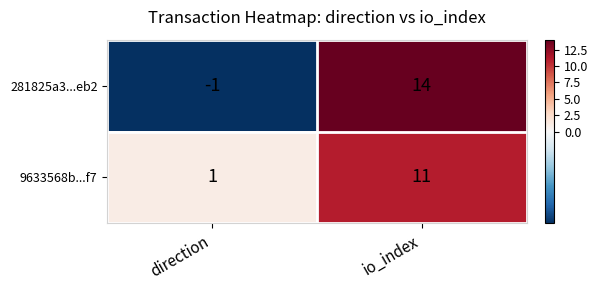

Which category has the highest value in the 281825a3...eb2 series?

io_index